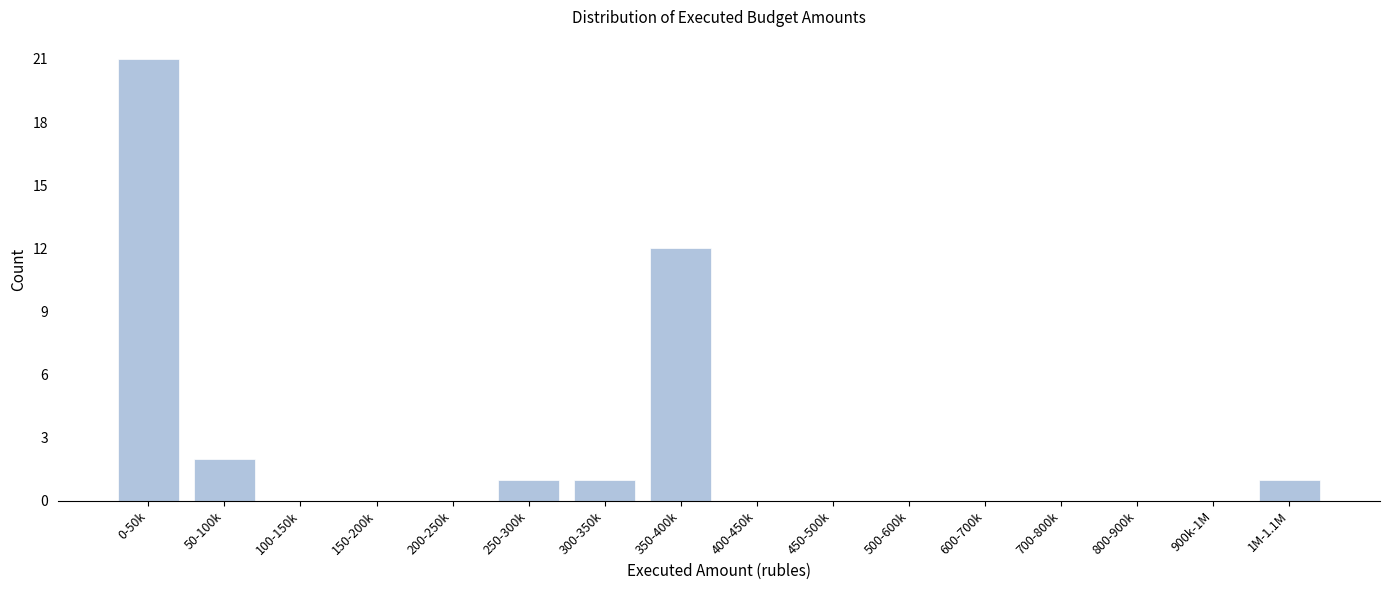

Reading left to right, extract all data points from this chart.

0-50k=21	50-100k=2	100-150k=0	150-200k=0	200-250k=0	250-300k=1	300-350k=1	350-400k=12	400-450k=0	450-500k=0	500-600k=0	600-700k=0	700-800k=0	800-900k=0	900k-1M=0	1M-1.1M=1